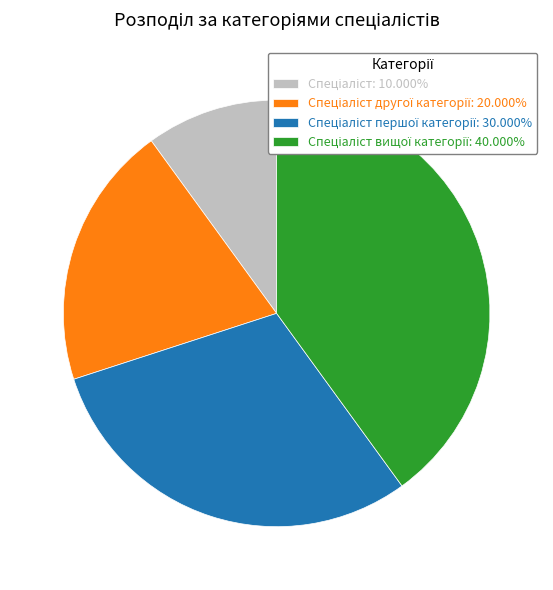

Does any single category account for the majority?

No